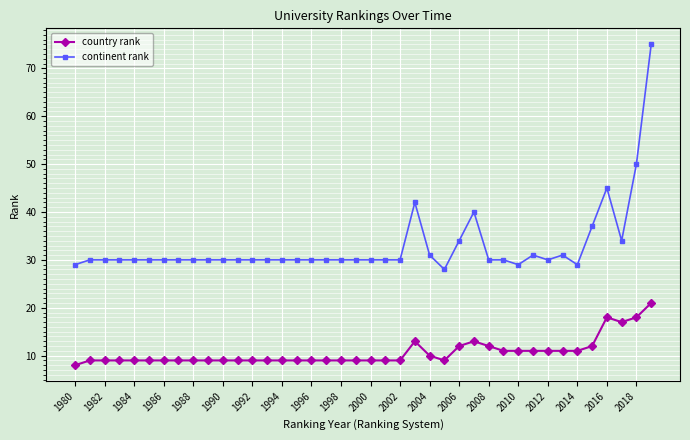

True or false: country rank and continent rank intersect in this chart.

False